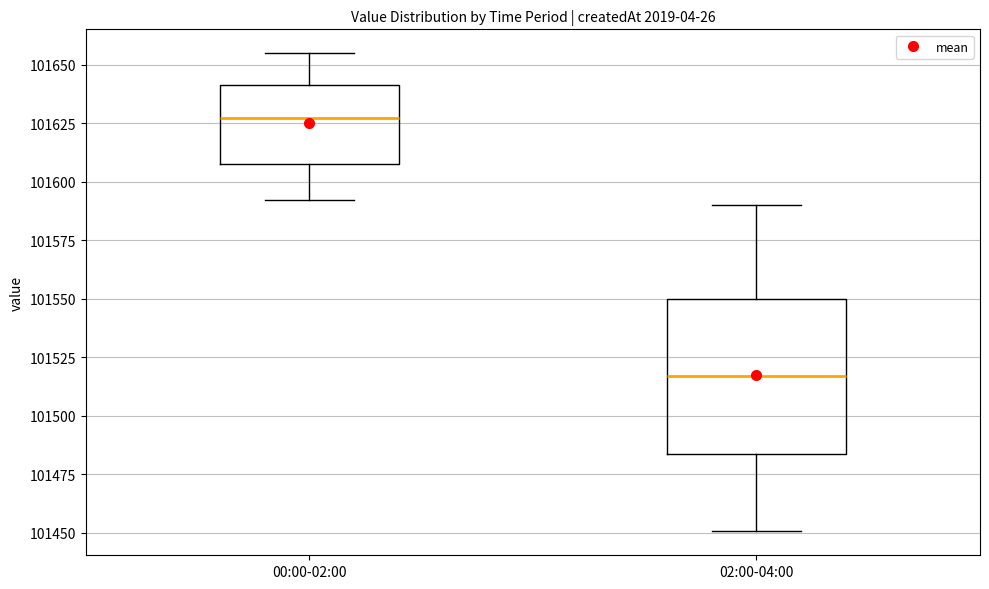

Comparing the boxes themselves (not the whiskers), which one is the tallest?

02:00-04:00